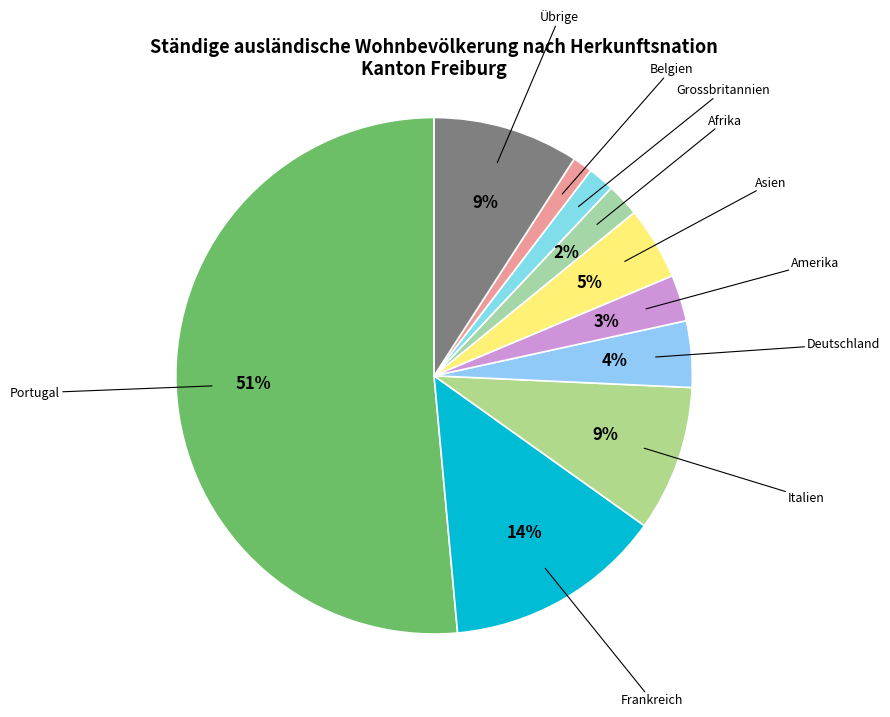

Approximately how many times larger is the value at Übrige compared to Deutschland?

2.2